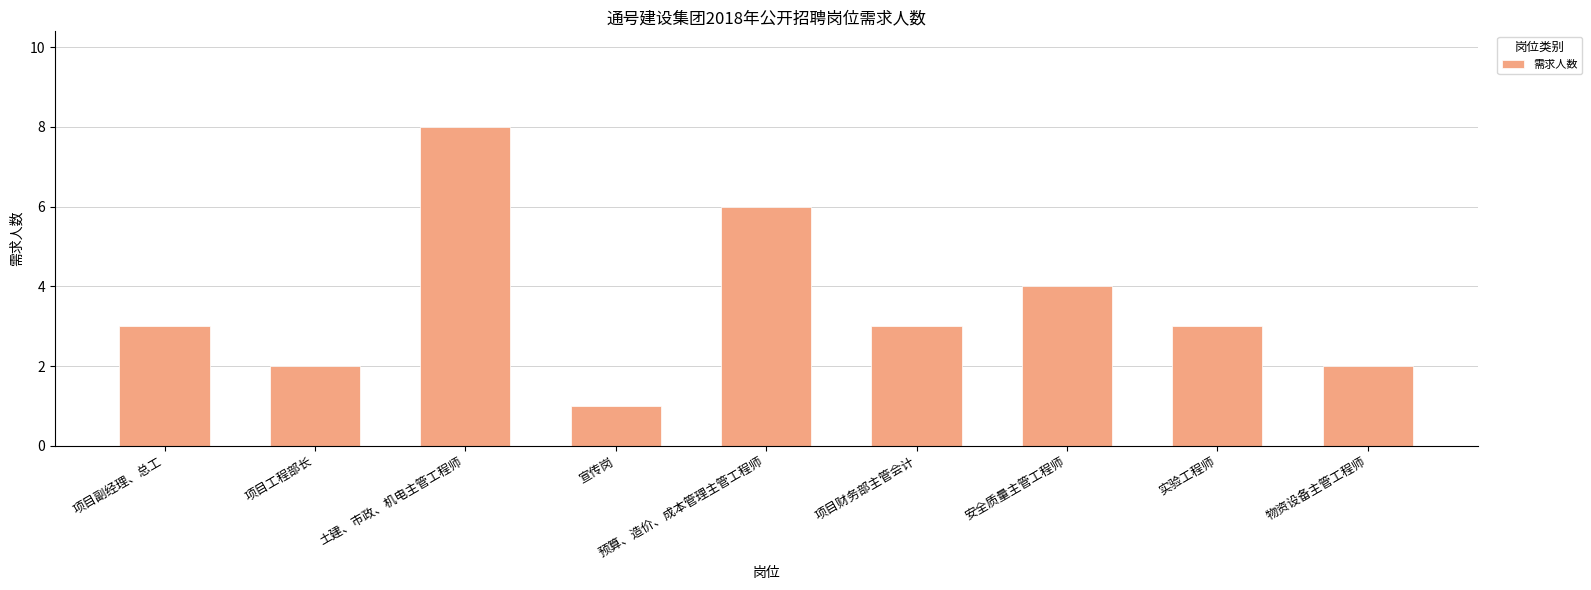

Are the bars horizontal?

No